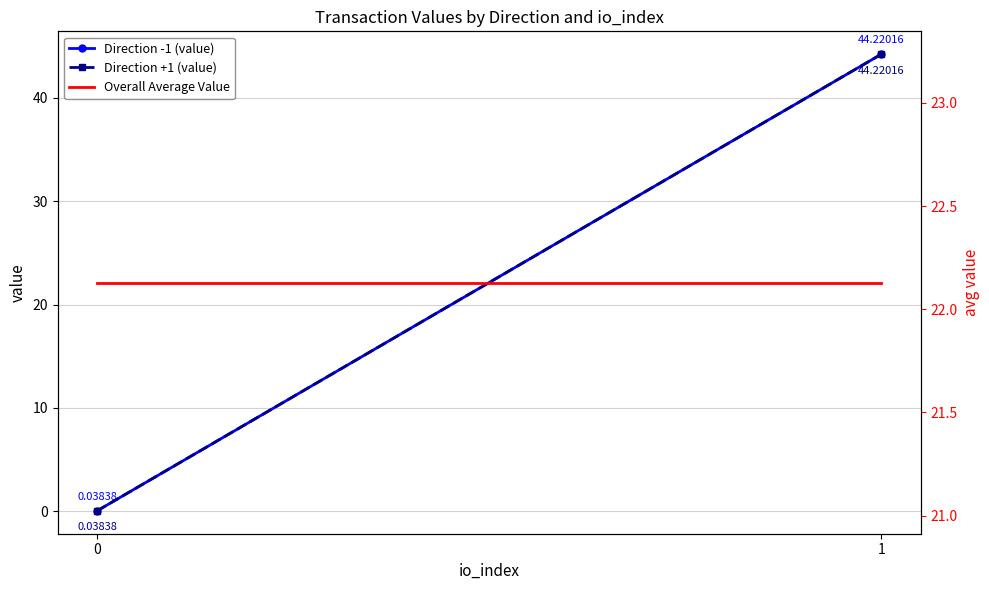

Is it true that Overall Average Value equals 14.1 at 0?

False